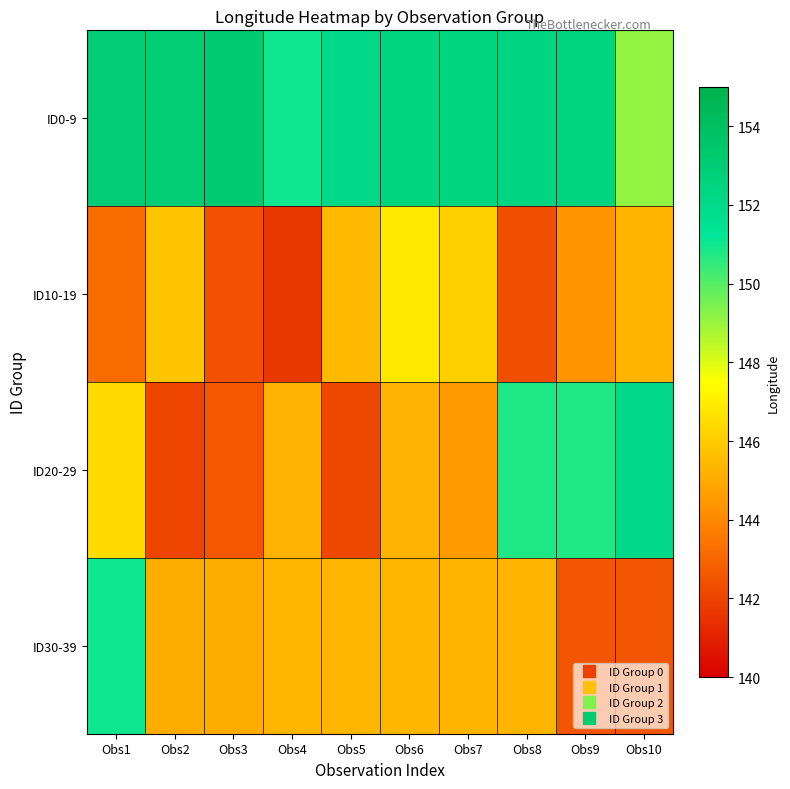

Which category has the highest value across all series?

Obs3